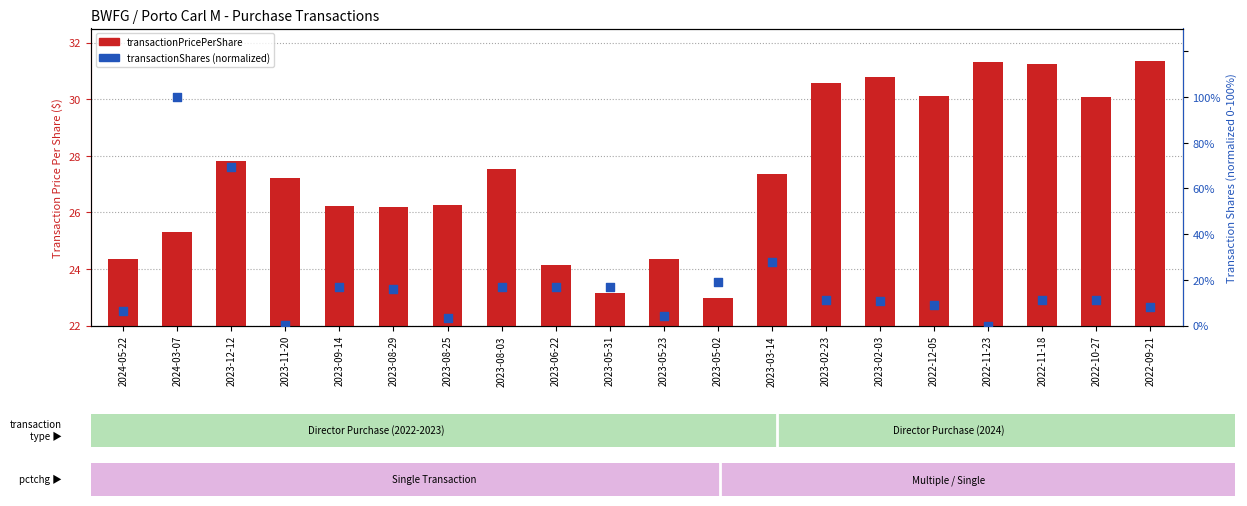

Which series reaches the maximum Y coordinate?

transactionShares (normalized)